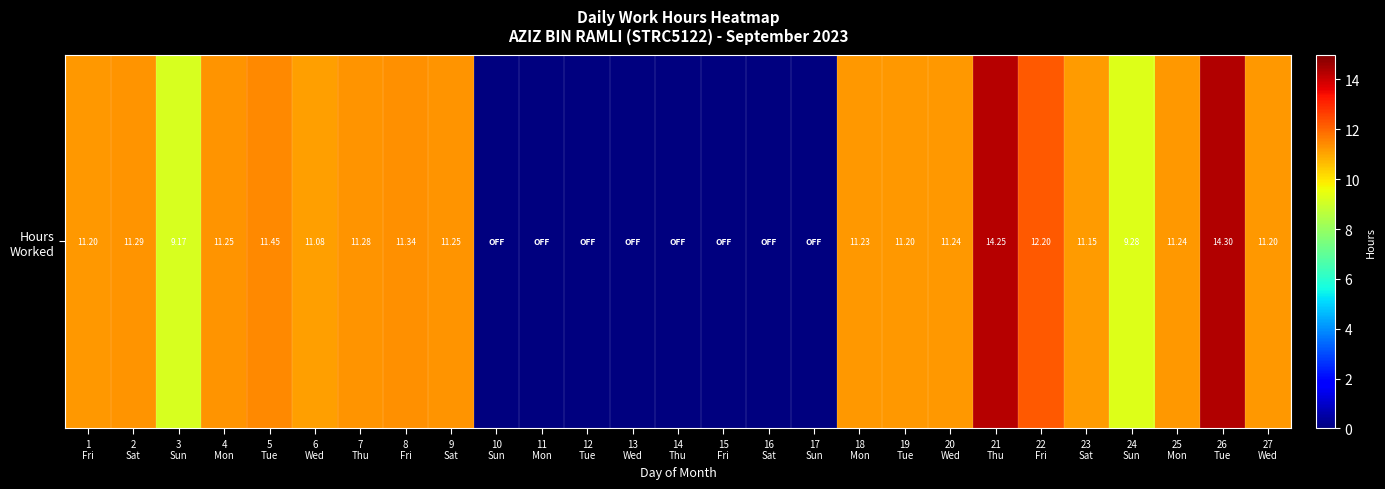

Reading left to right, transcribe all the data shown in this chart.

11.2	11.3	9.2	11.2	11.4	11.1	11.3	11.3	11.2	0.0	0.0	0.0	0.0	0.0	0.0	0.0	0.0	11.2	11.2	11.2	14.2	12.2	11.2	9.3	11.2	14.3	11.2